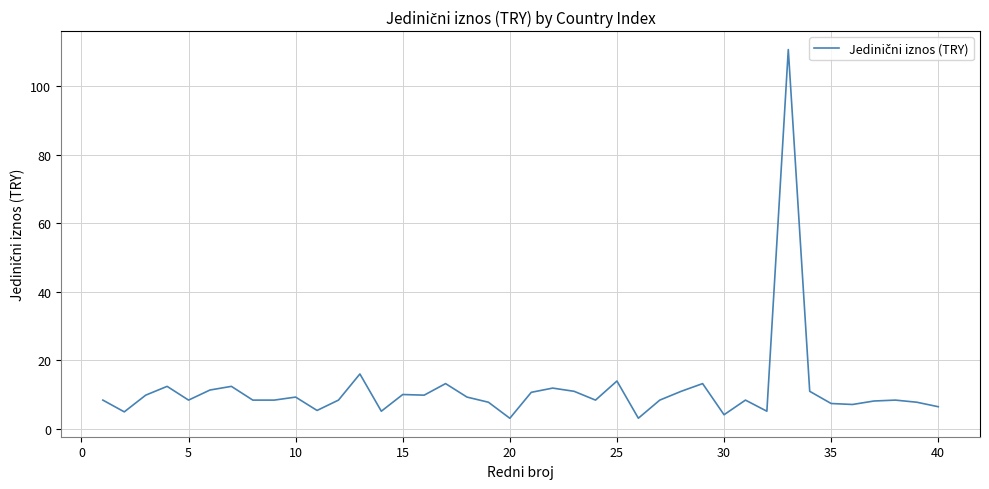

What is the smallest value displayed?

3.0